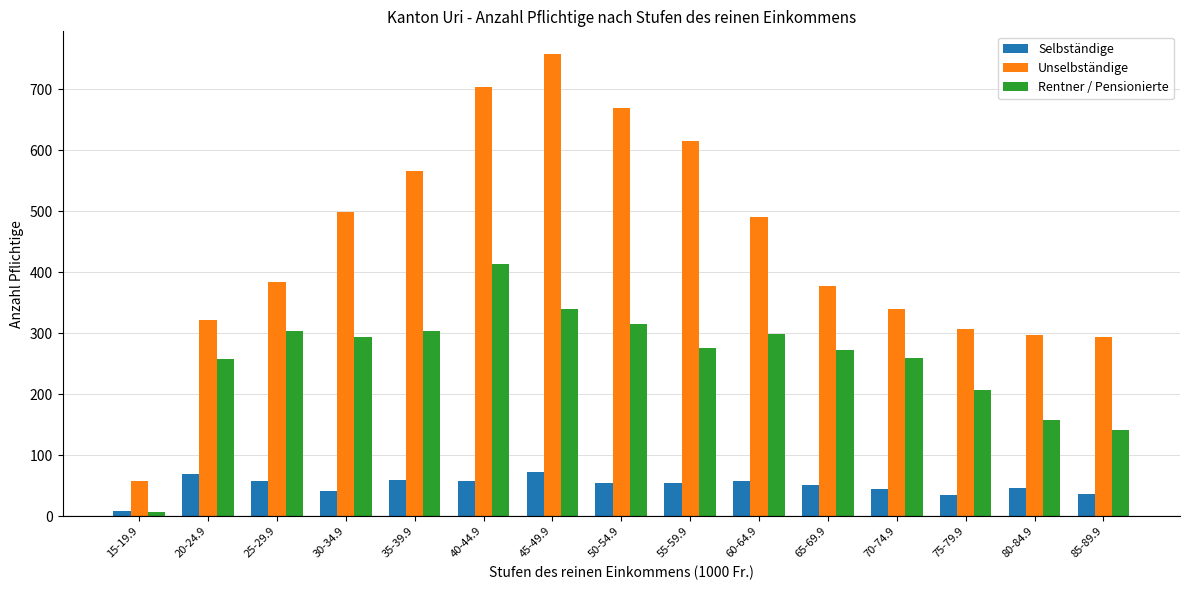

What is the value of the Selbständige bar at the 11th from the left?

51